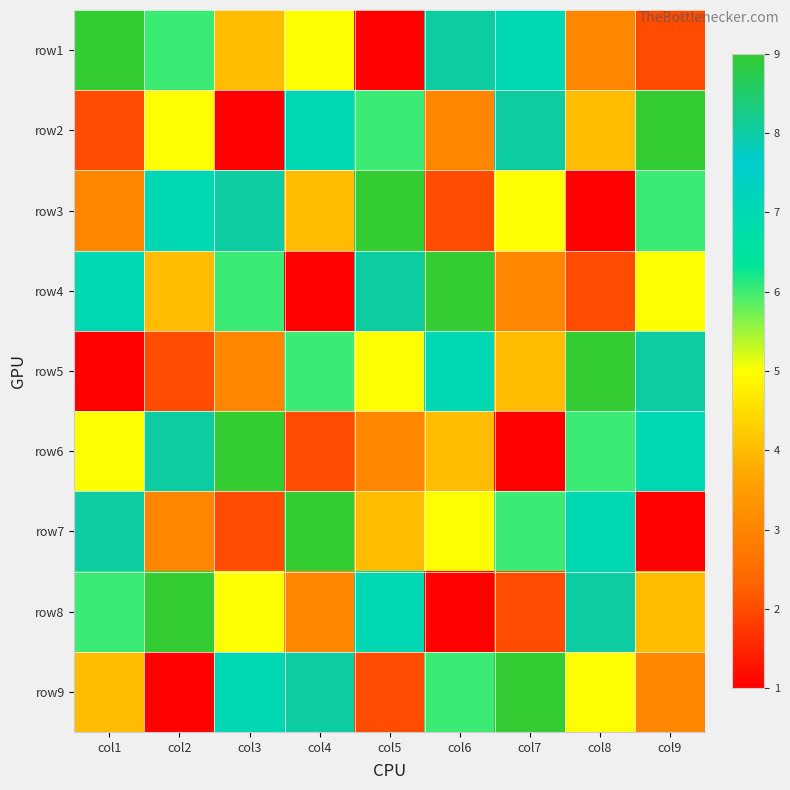

How many series are shown in this chart?

9